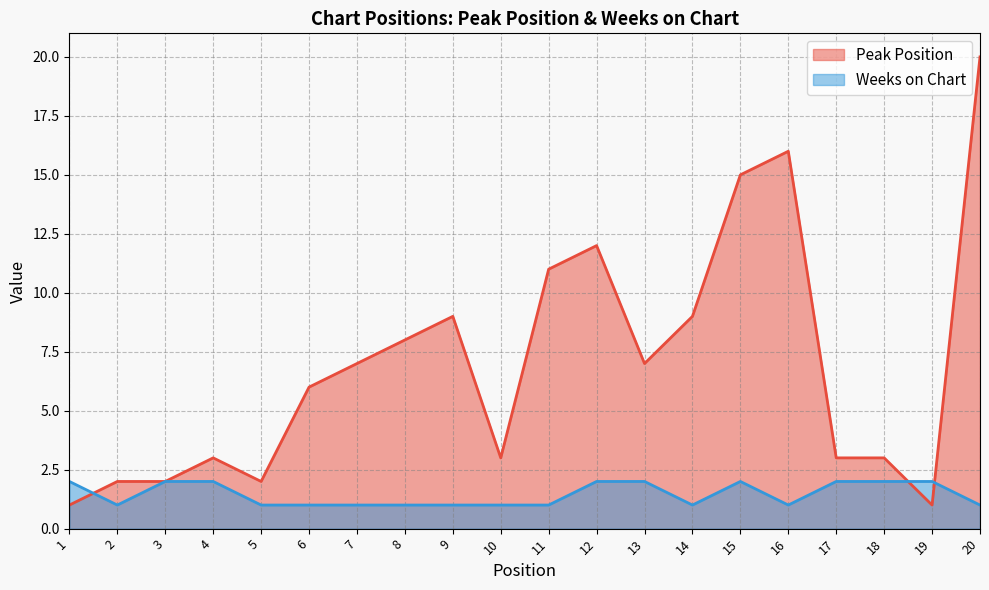

What is the value of the Peak Position point at the 9th from the left?

9